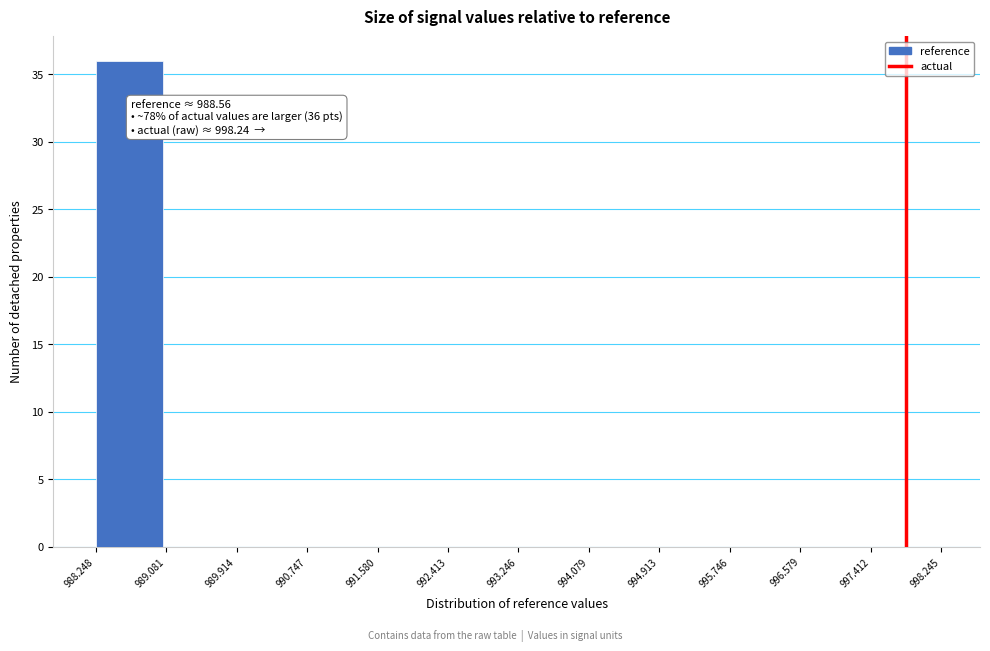

Which range on the x-axis has the tallest bar?

988.248 to 989.081